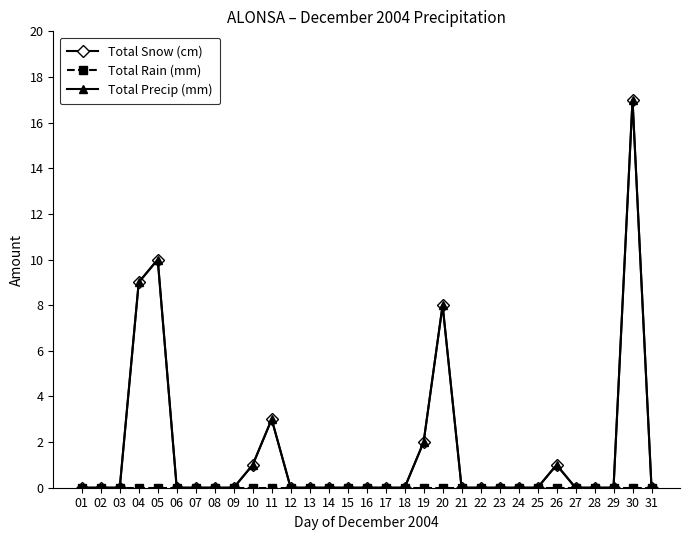

At which category does the chart reach its peak across all series?

30